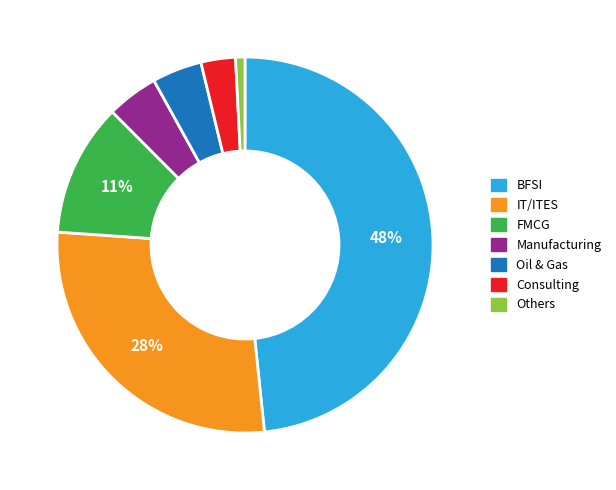

To the nearest percent, what is the average slice percentage?

14%